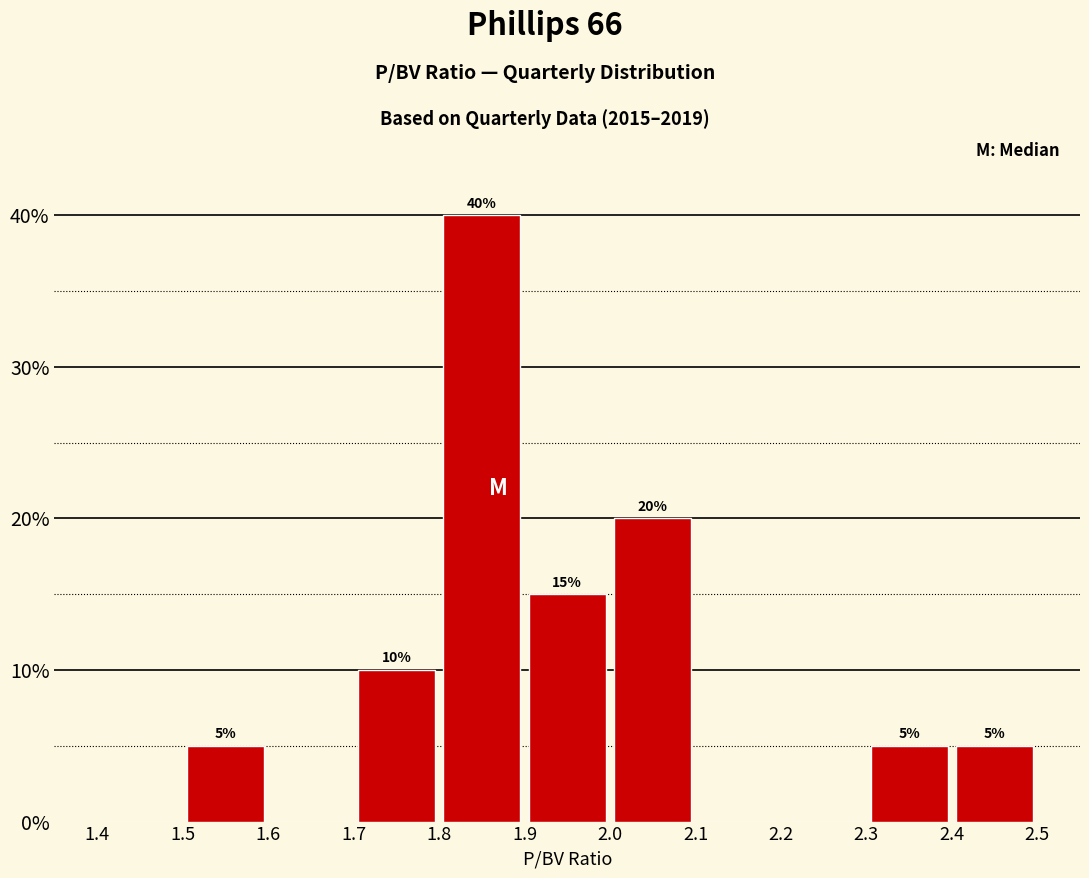

Over which range of the x-axis is the bar tallest?

1.8 to 1.9